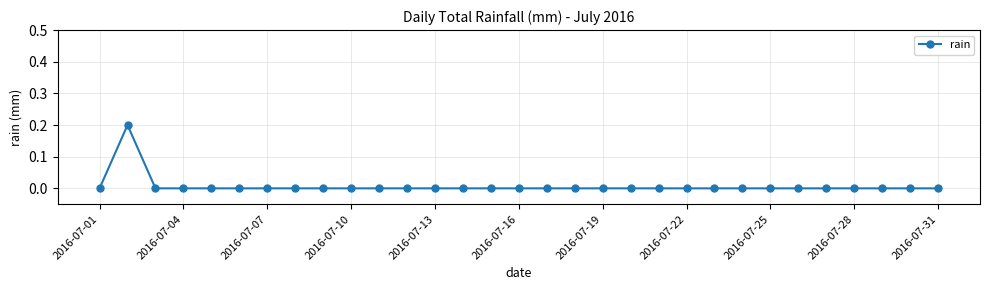

Does the chart have visible grid lines?

Yes